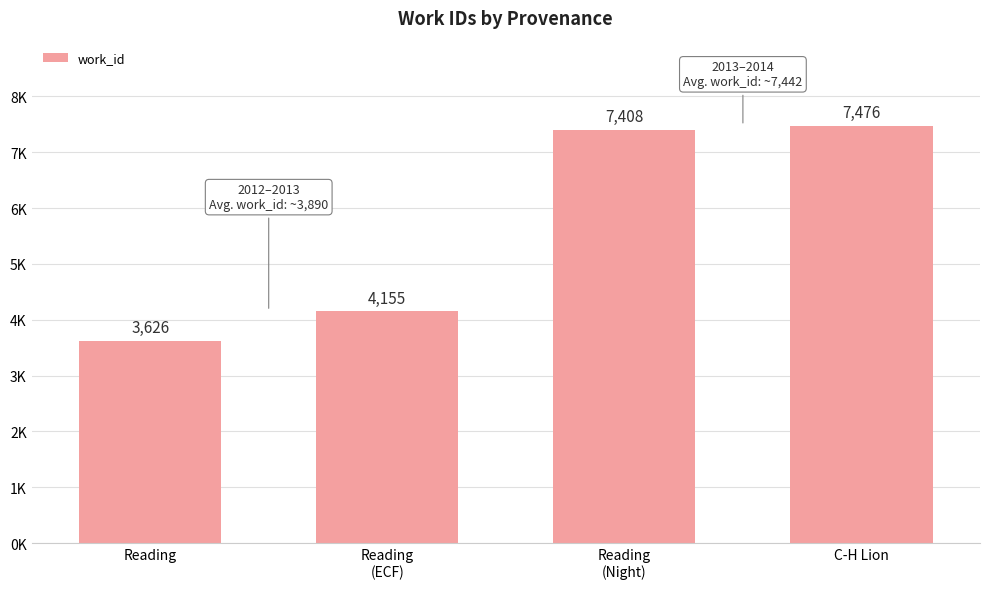

What position from the left is Reading
(Night)?

3